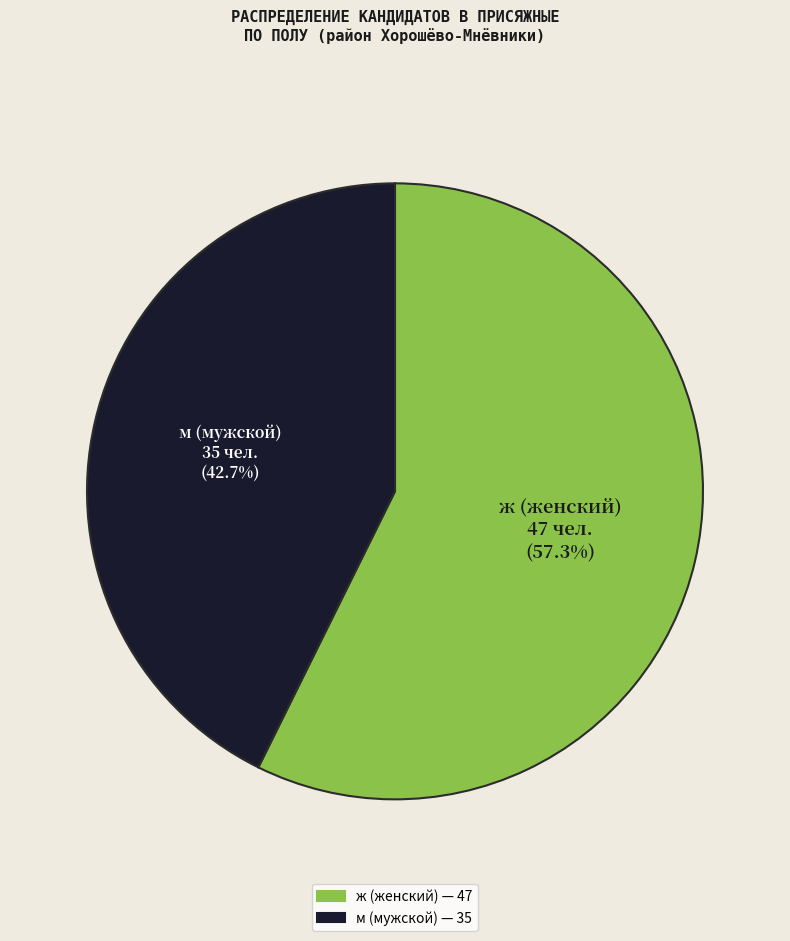

Count the number of slices in the pie.

2